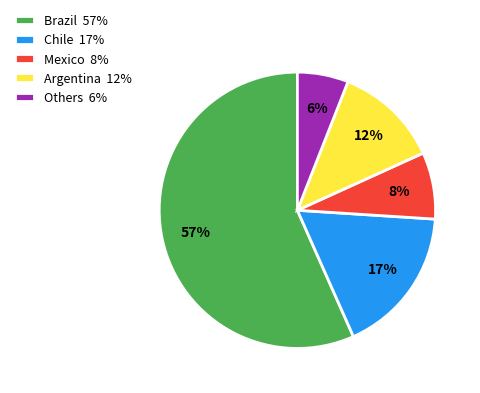

How many slices are in this pie chart?

5